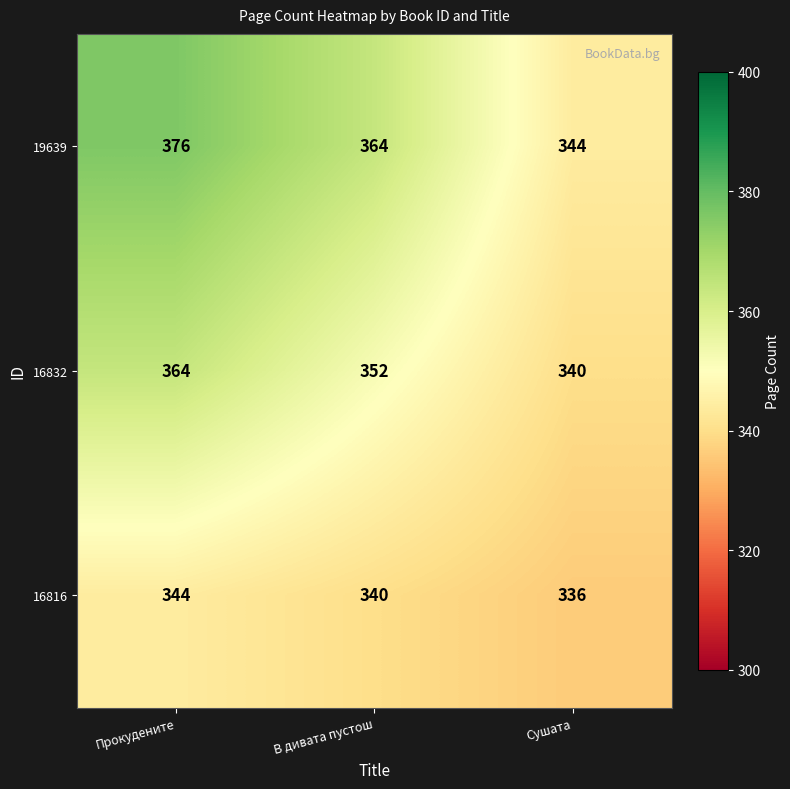

The value of 19639 at В дивата пустош is 225. True or false?

False